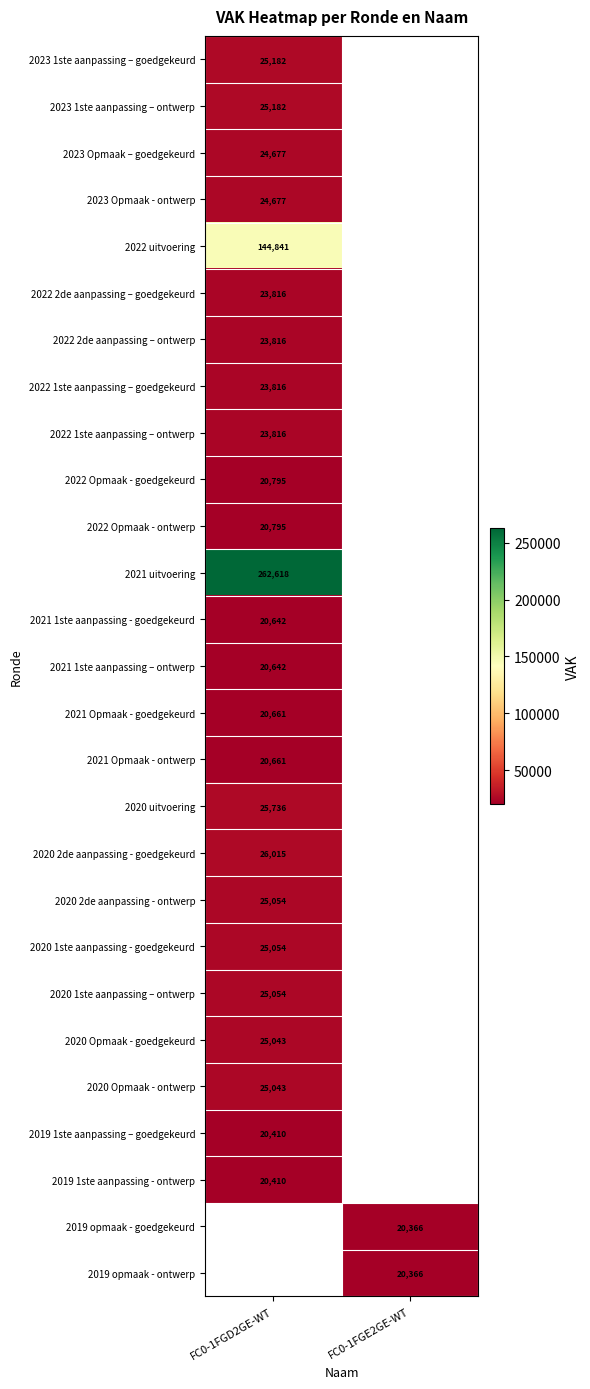

True or false: 2022 2de aanpassing – ontwerp has a value of 9190 at FC0-1FGD2GE-WT.

False